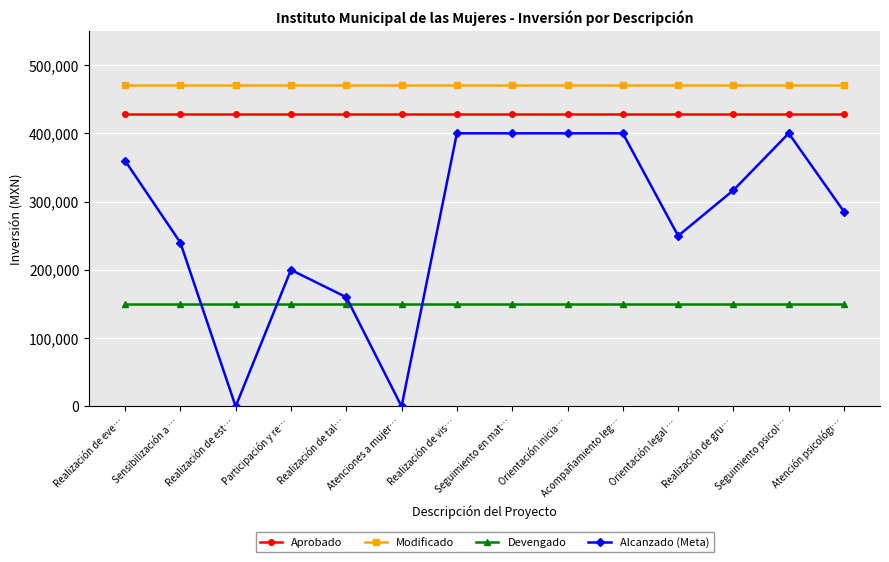

At Realización de eve…, list the series in order from largest to smallest.

Modificado, Aprobado, Alcanzado (Meta), Devengado